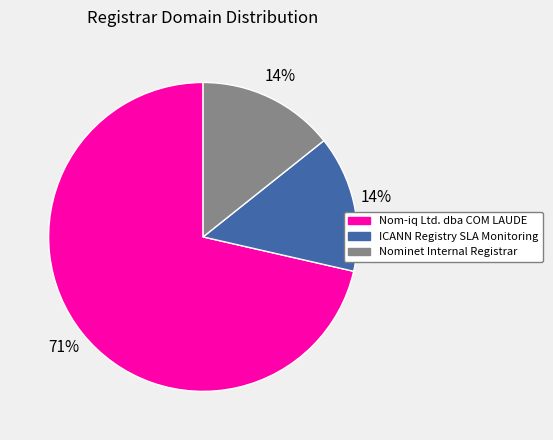

To the nearest percent, what is the combined percentage of Nom-iq Ltd. dba COM LAUDE and ICANN Registry SLA Monitoring?

86%